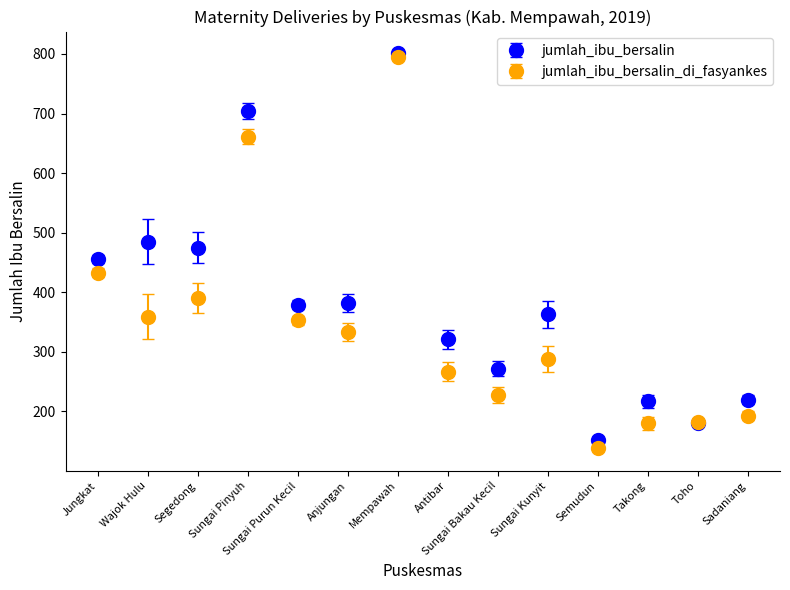

Which series changed the most between Sungai Bakau Kecil and Sungai Kunyit?

jumlah_ibu_bersalin